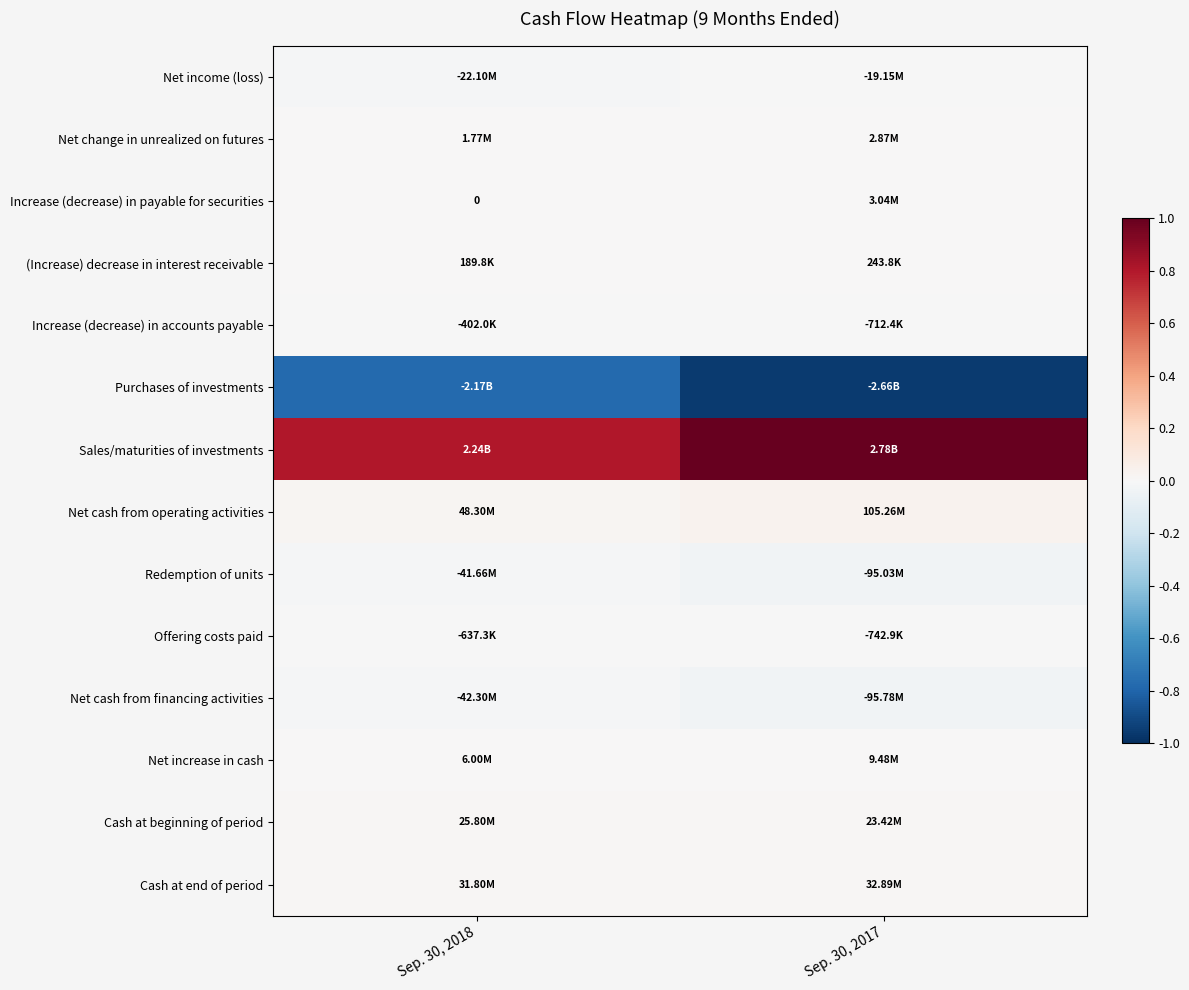

Rank the series by their maximum value, from lowest to highest.

Purchases of investments, Net cash from financing activities, Redemption of units, Net income (loss), Offering costs paid, Increase (decrease) in accounts payable, (Increase) decrease in interest receivable, Net change in unrealized on futures, Increase (decrease) in payable for securities, Net increase in cash, Cash at beginning of period, Cash at end of period, Net cash from operating activities, Sales/maturities of investments